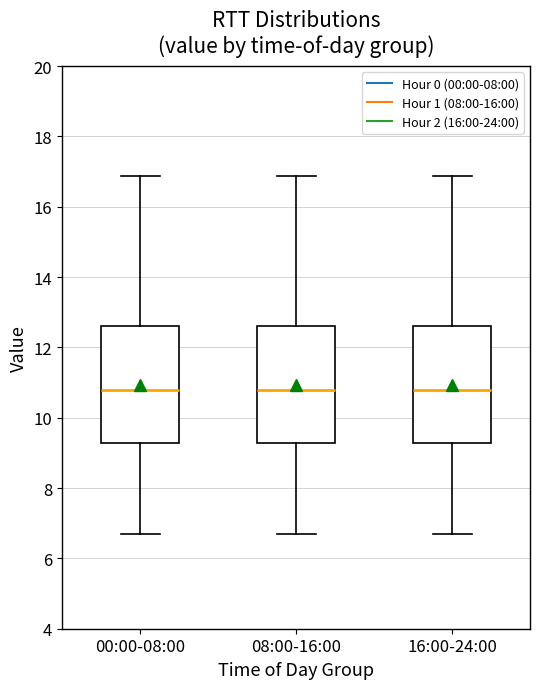

Where does the lower whisker of the box for 16:00-24:00 end on the y-axis? The values are not printed on the chart, so give them approximately, as read against the axis.

6.6